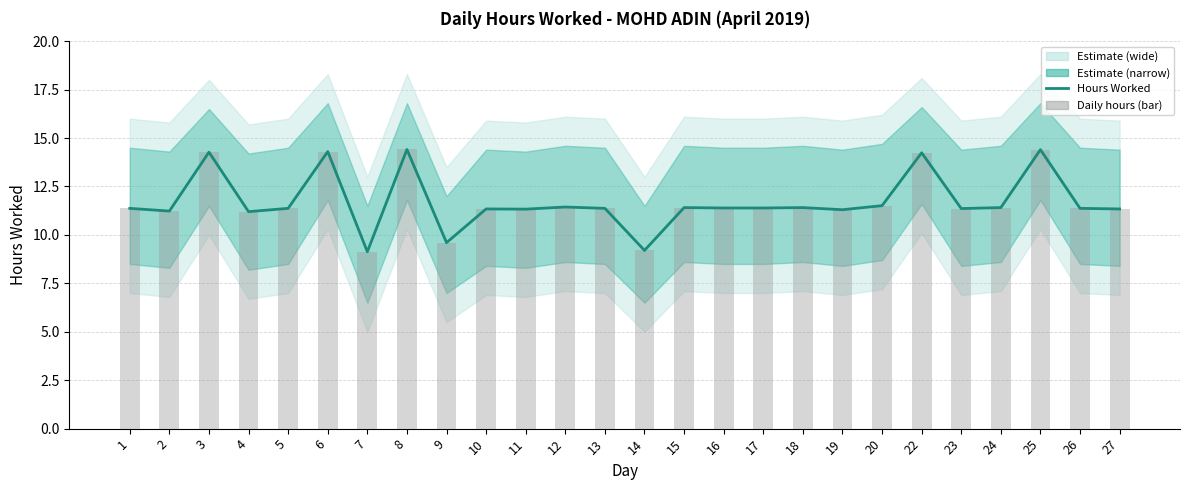

Which category has the highest value in the Hours Worked series?

8